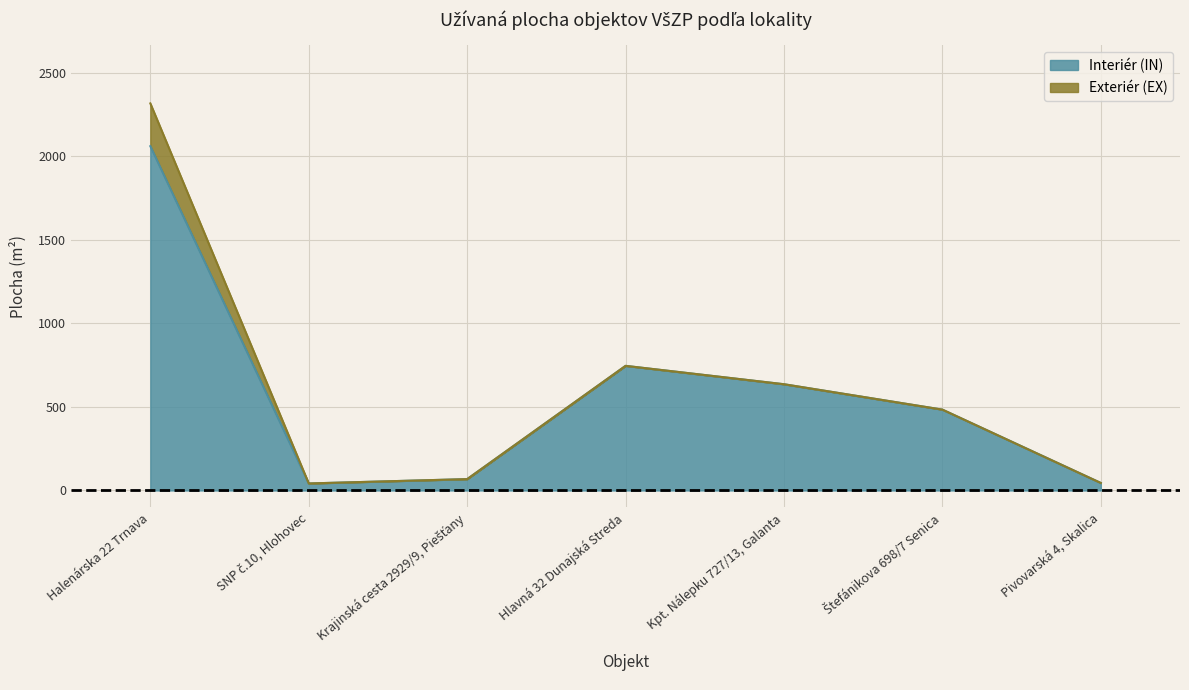

What is the label of the 6th point from the right?

SNP č.10, Hlohovec